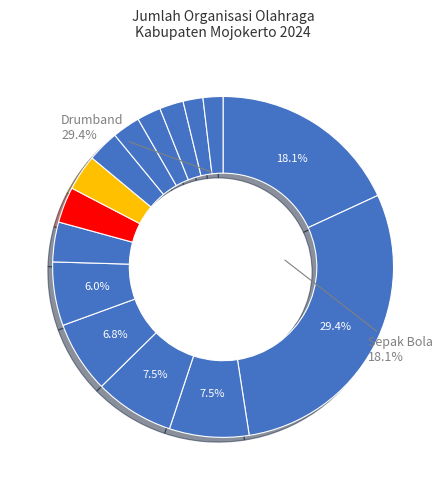

To the nearest percent, what is the difference between the Bilyar and Drumband slice percentages?

27%